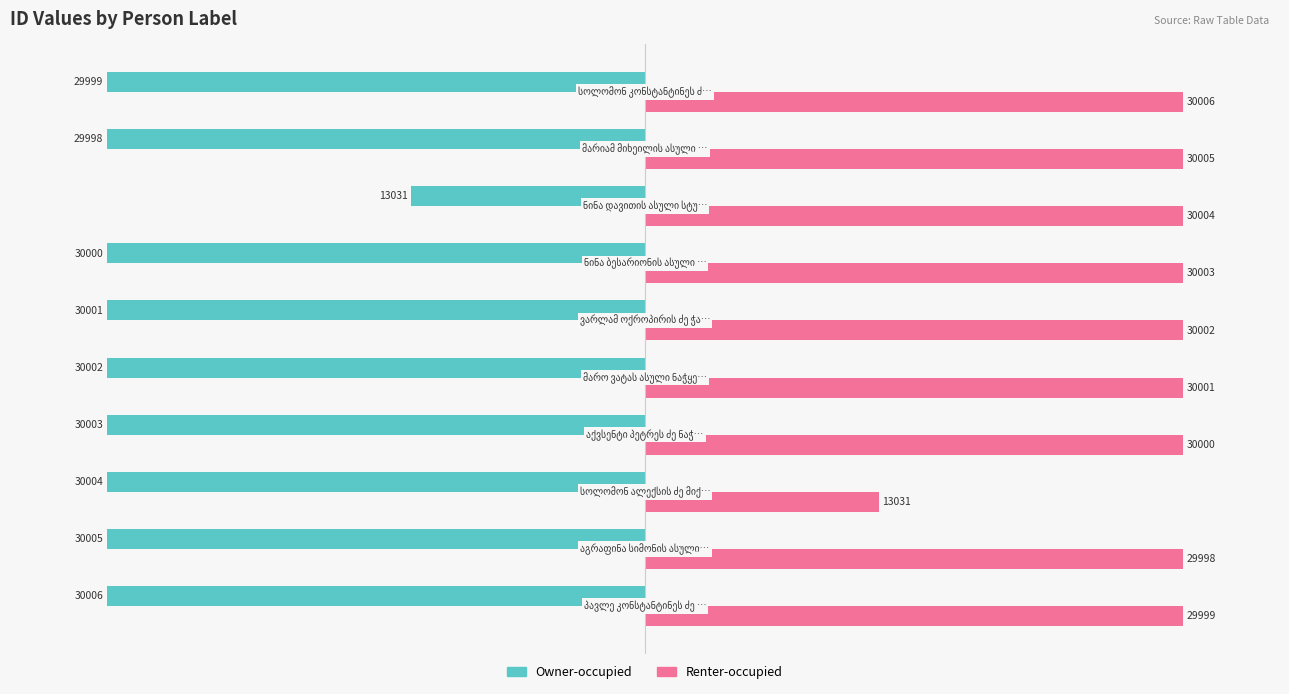

What is the difference between the maximum and minimum values in the Owner-occupied series?

16975